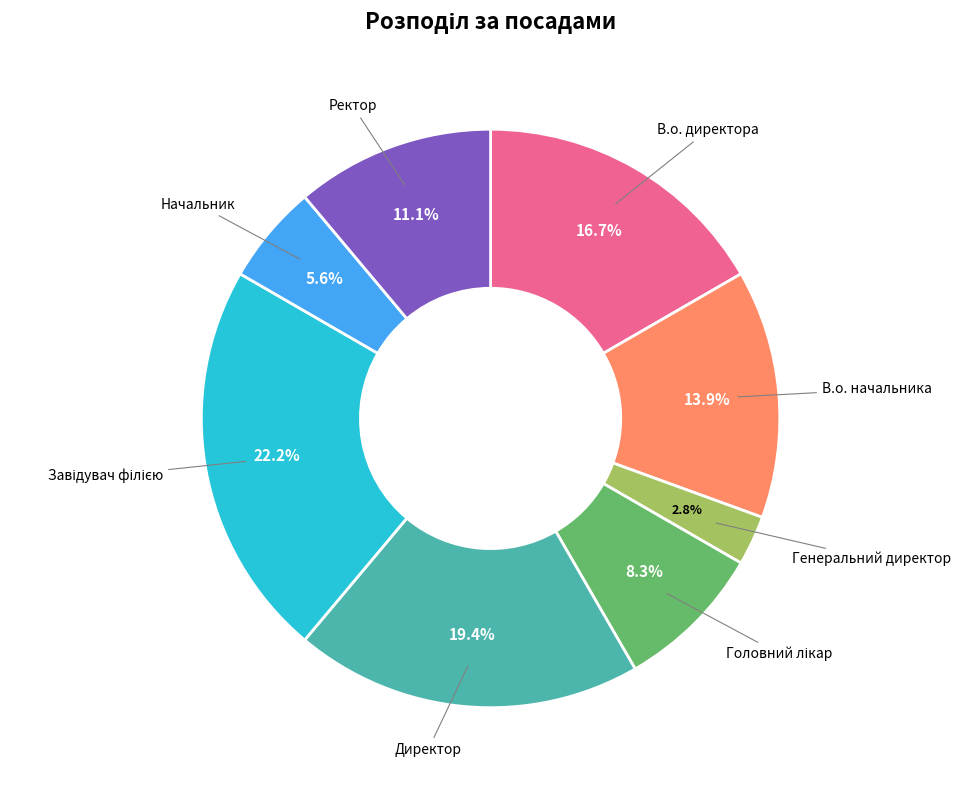

Is there a majority slice in this chart?

No